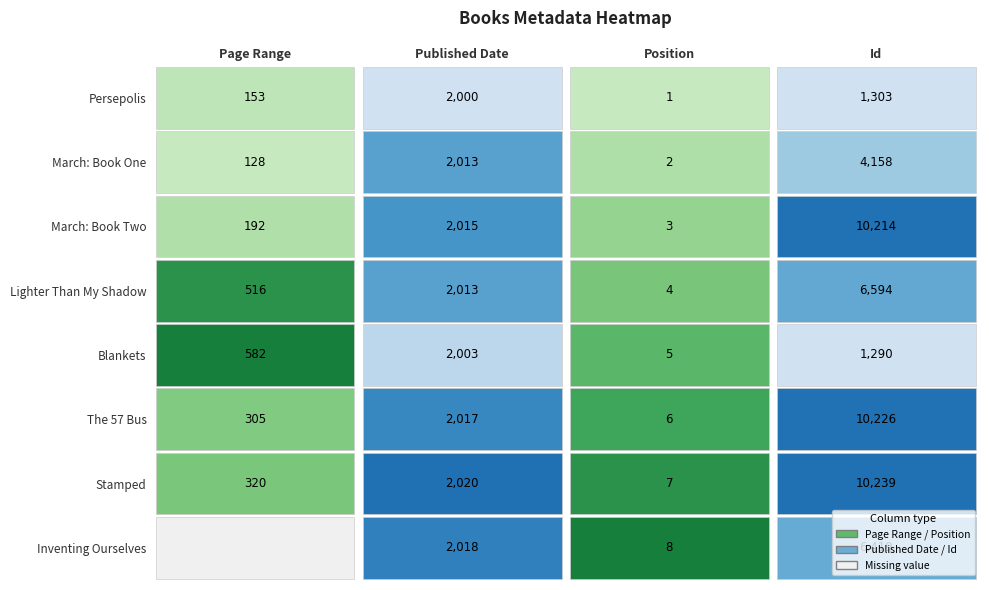

At how many categories does at least one series exceed 1455?

2